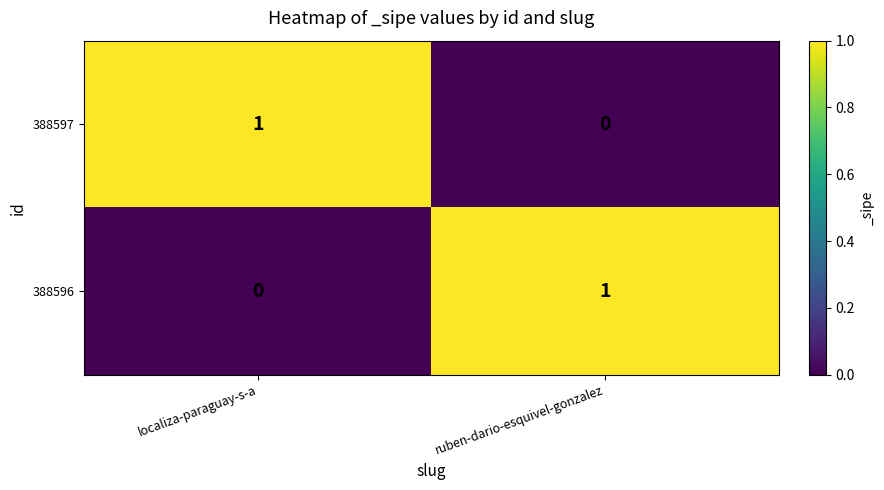

At localiza-paraguay-s-a, list the series in order from largest to smallest.

388597, 388596